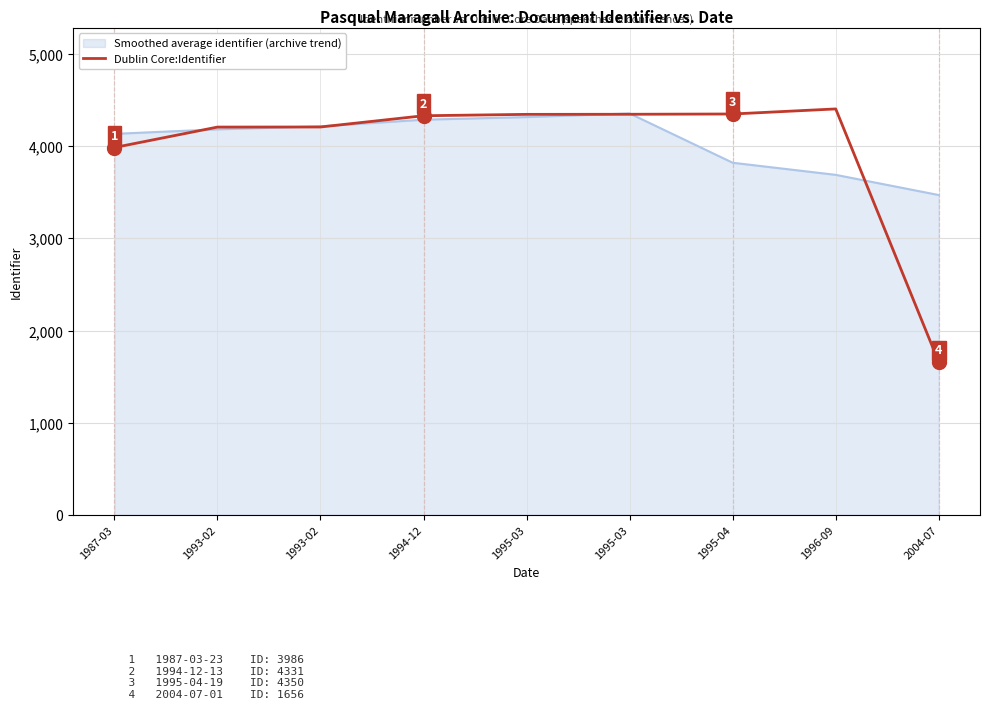

At which category does the chart reach its minimum across all series?

2004-07